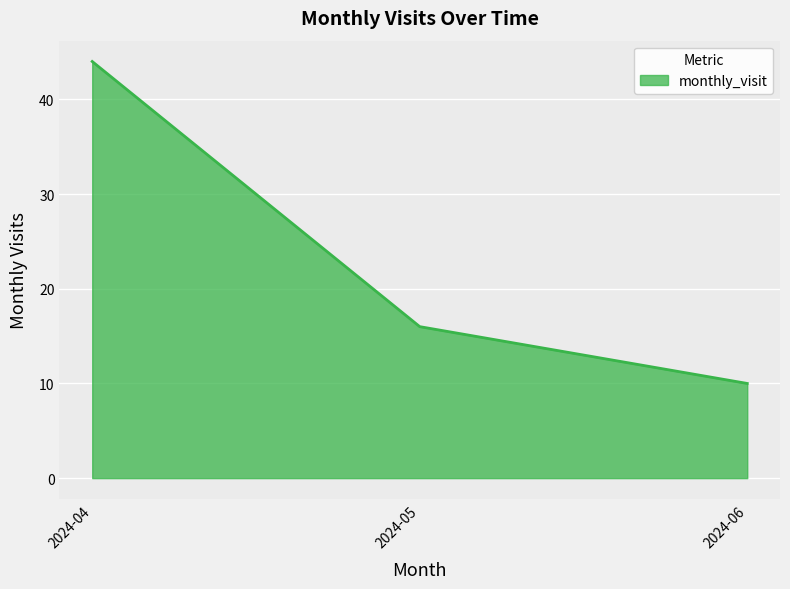

True or false: the data shows 10 at 2024-06.

True